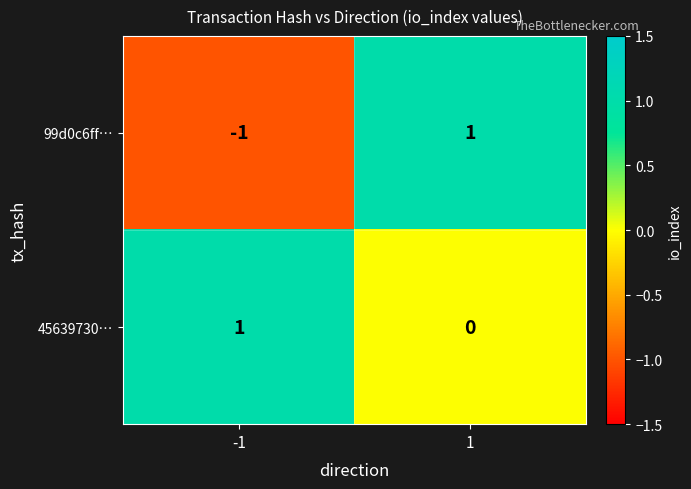

Reading left to right, transcribe all the data shown in this chart.

99d0c6ff…: -1	1
45639730…: 1	0